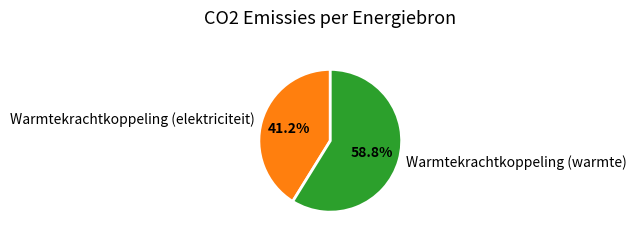

To the nearest percent, what is the combined percentage of Warmtekrachtkoppeling (warmte) and Warmtekrachtkoppeling (elektriciteit)?

100%